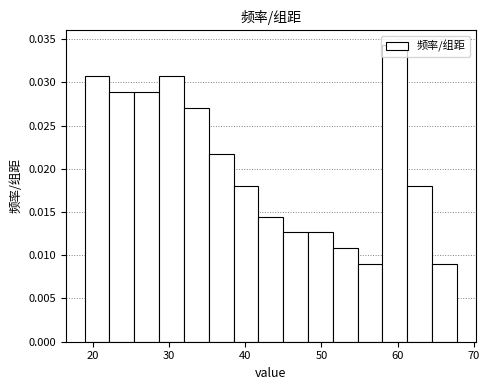

Around what value on the x-axis is the tallest bar? Give the approximate position of its centre, as read against the axis.

60